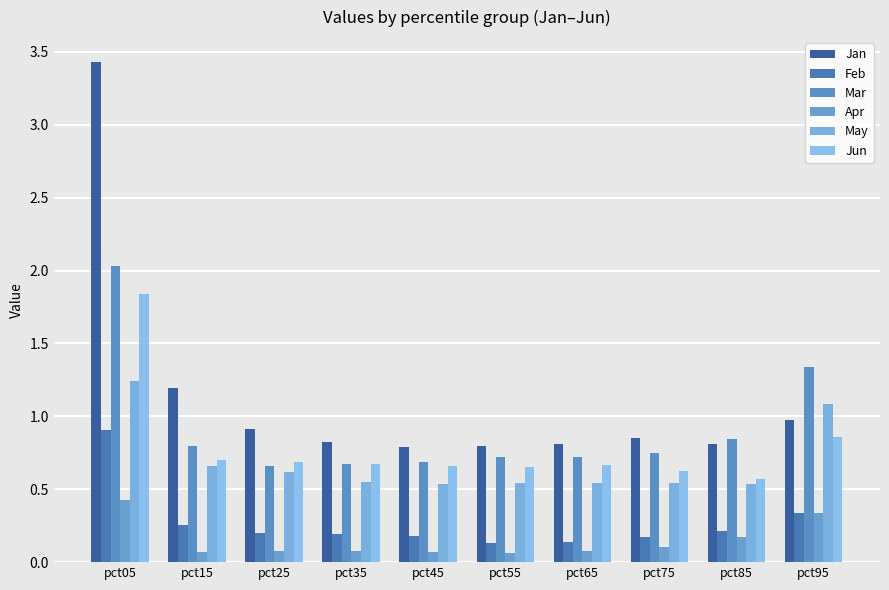

What is the value of the May bar at the 2nd from the left?

0.7